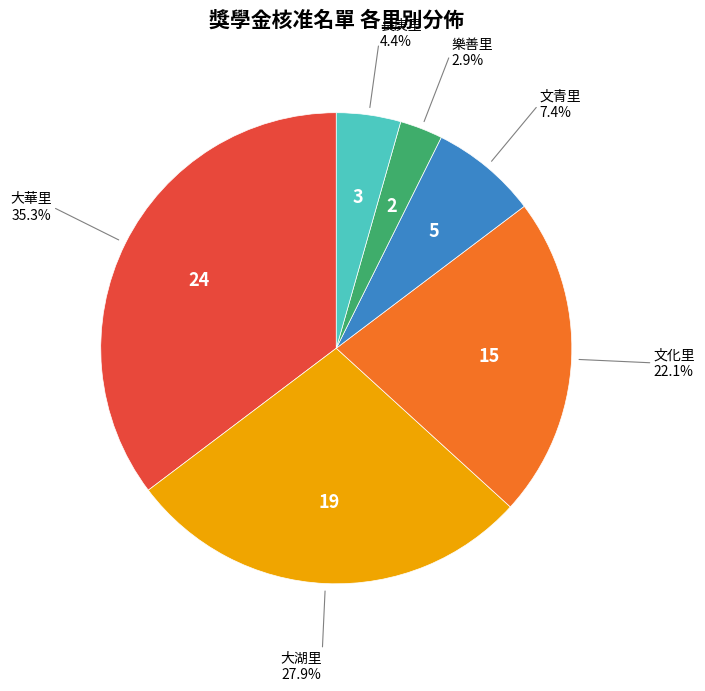

What is the ratio of the value at 長庚里 to the value at 文青里?

0.6